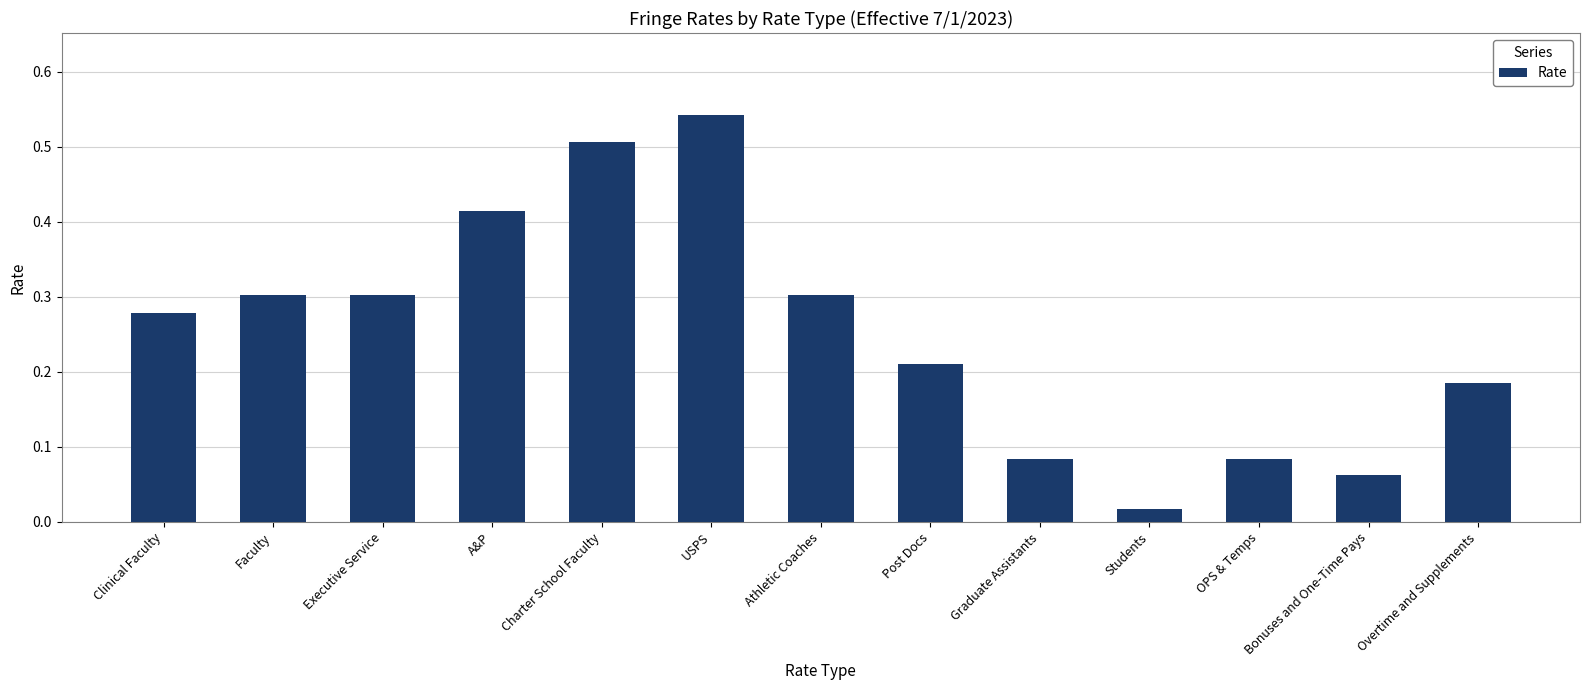

True or false: the data shows 0.9 at USPS.

False